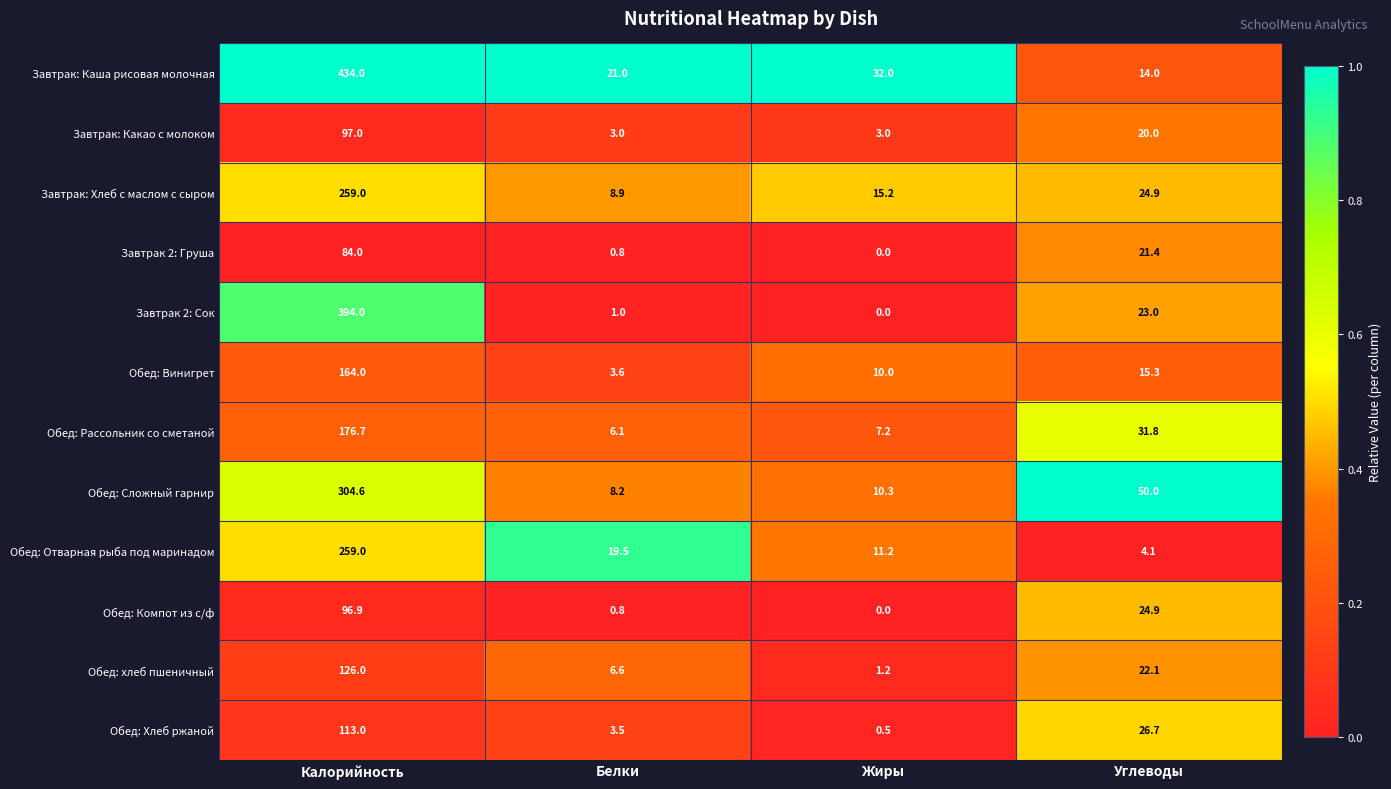

At which category is the sum across all series the highest?

Калорийность